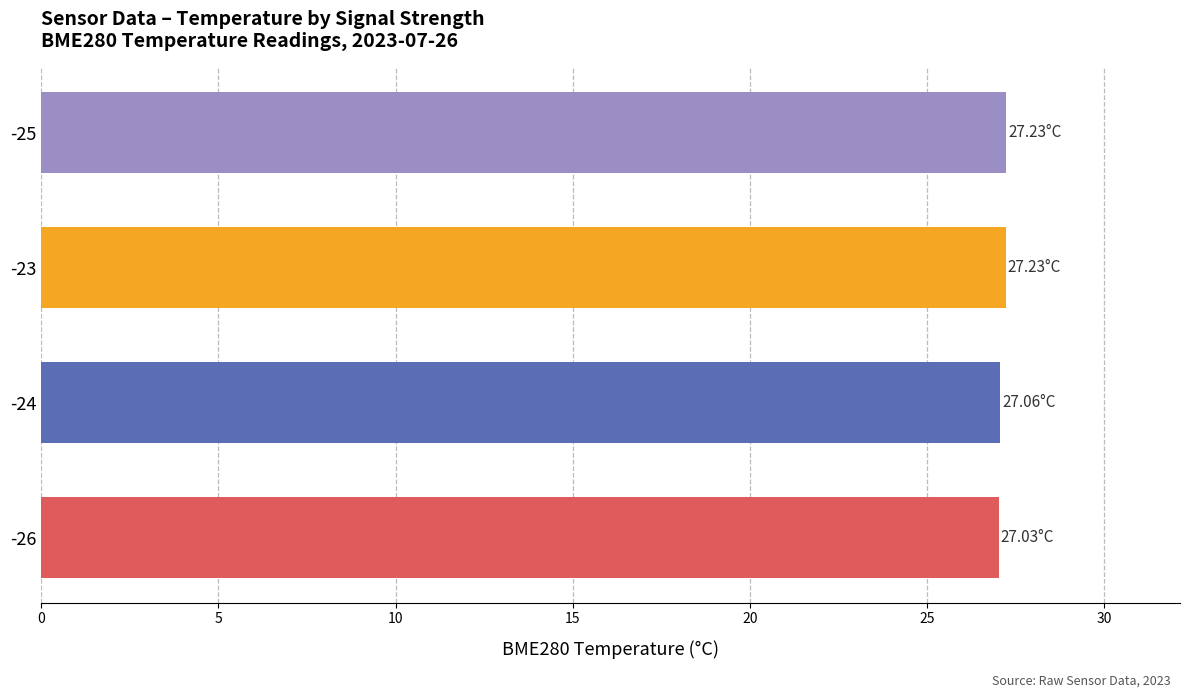

What is the sum of all values?

108.6